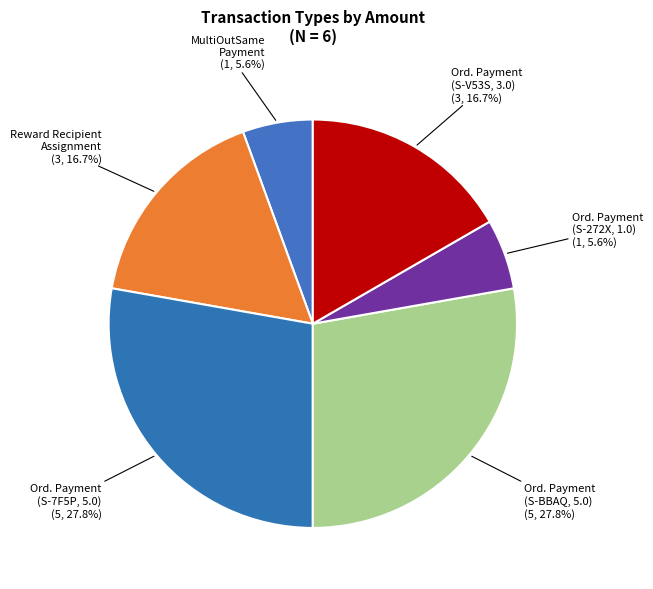

Combined, do MultiOutSame Payment and Reward Recipient Assignment account for over 50%?

No